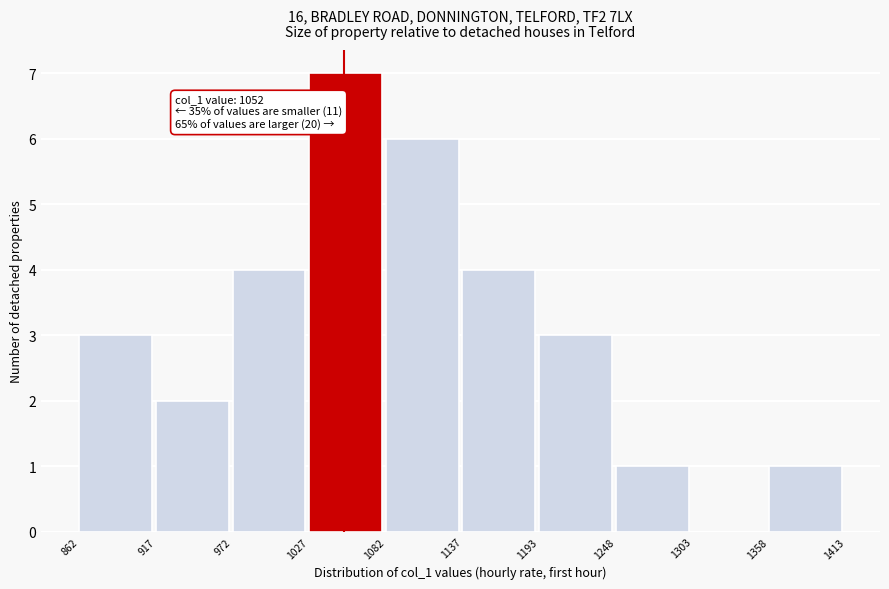

Which range on the x-axis has the tallest bar?

1027 to 1082